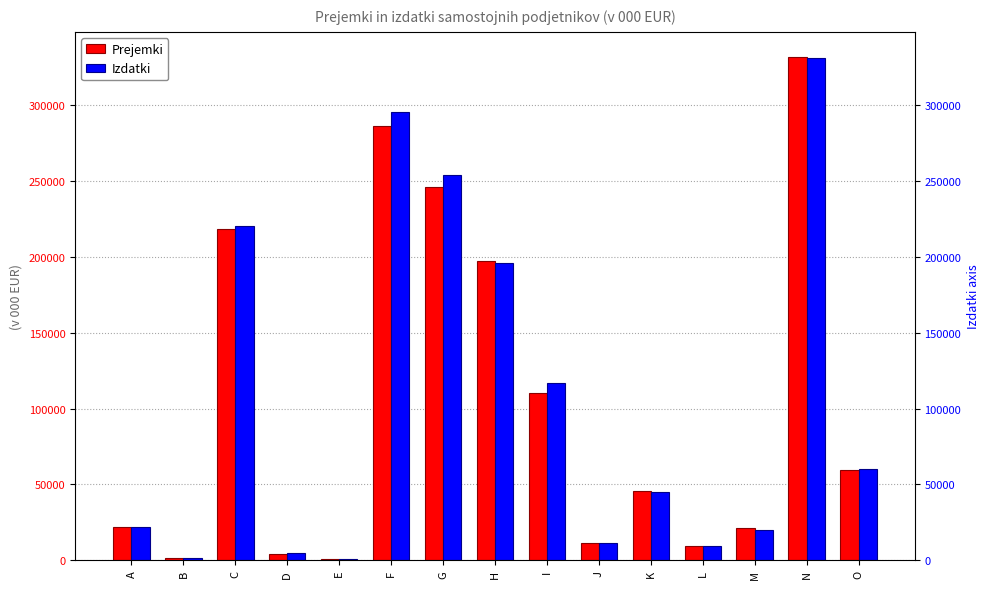

How many categories are shown in the chart?

15